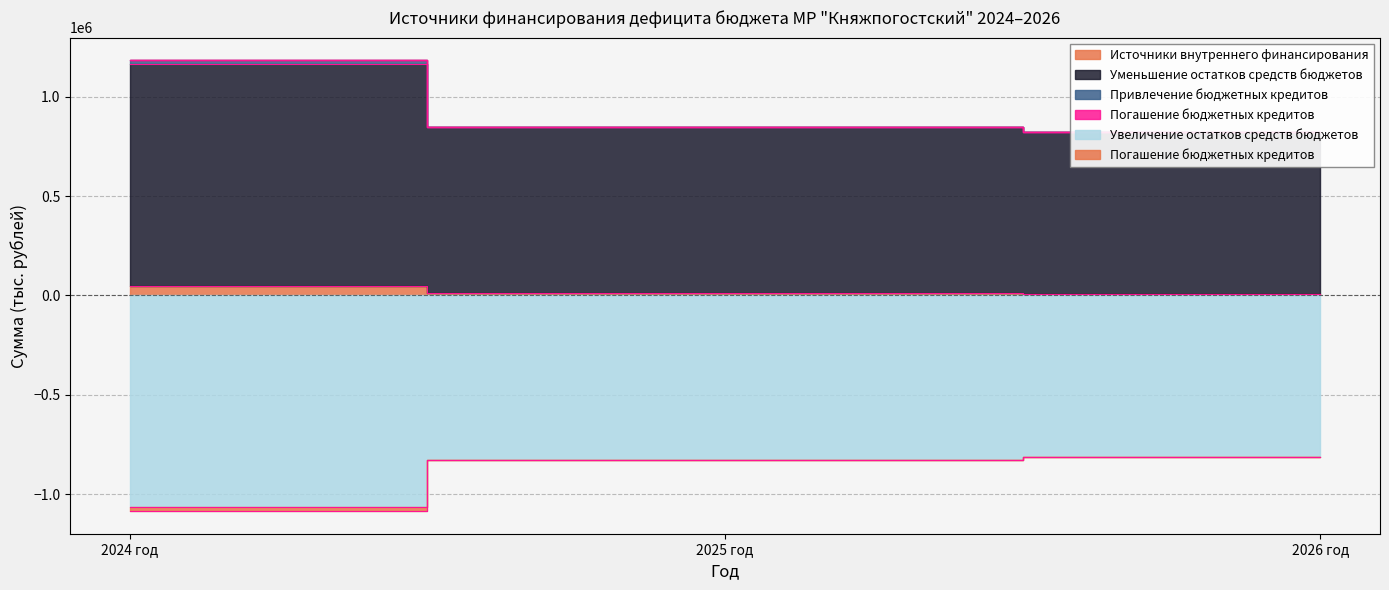

At which label does Привлечение бюджетных кредитов first exceed -826850?

2026 год